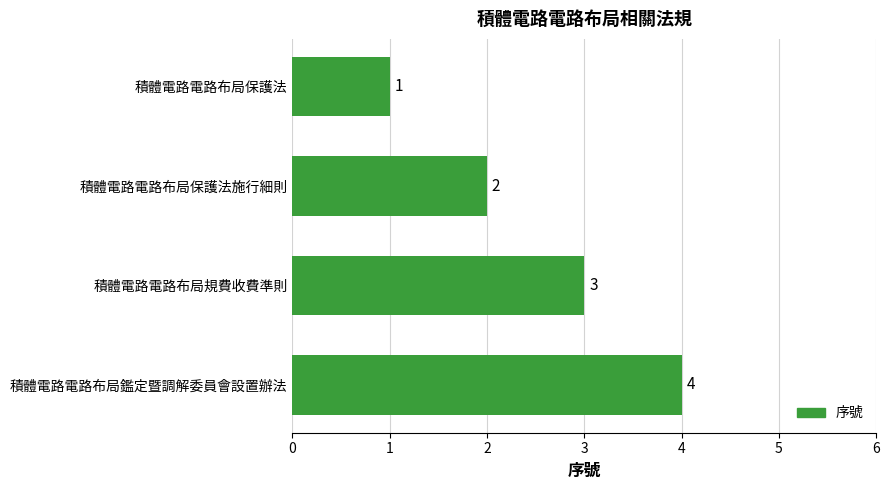

Are the bars horizontal?

Yes